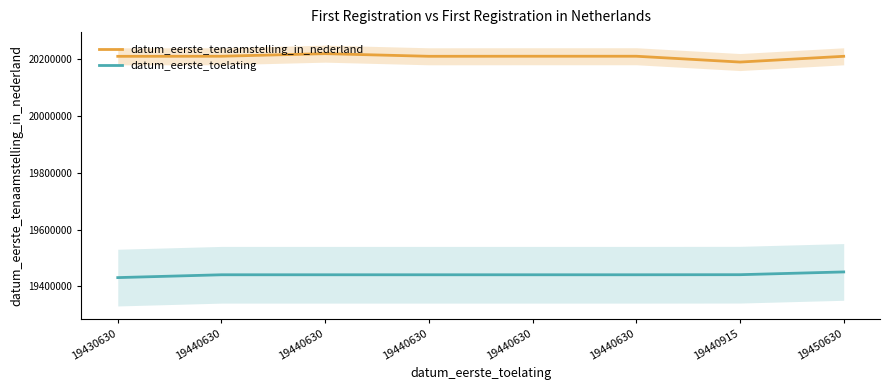

Reading left to right, transcribe all the data shown in this chart.

datum_eerste_tenaamstelling_in_nederland: 19430630=20210914	19440630=20211215	19440630=20220317	19440630=20211021	19440630=20211227	19440630=20211230	19440915=20190708	19450630=20211006
datum_eerste_toelating: 19430630=19430630	19440630=19440630	19440630=19440630	19440630=19440630	19440630=19440630	19440630=19440630	19440915=19440915	19450630=19450630